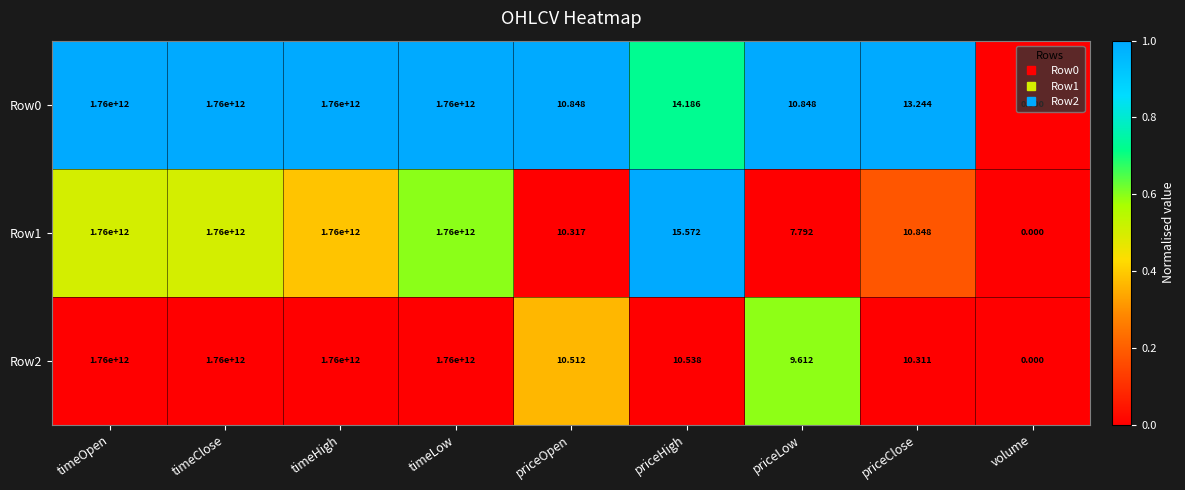

Is the value of Row0 at priceLow greater than the value of Row2 at timeOpen?

No